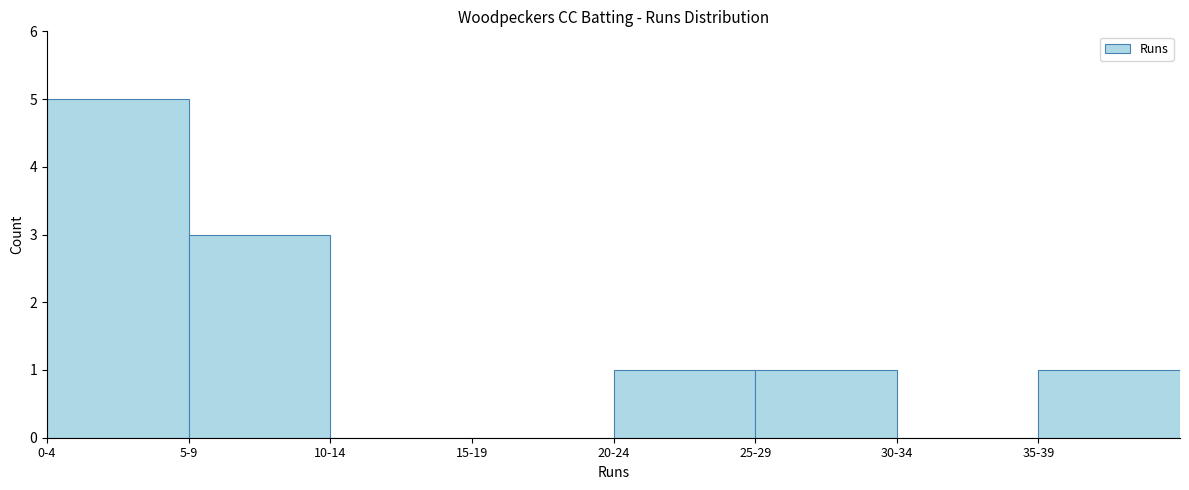

Reading right to left, extract all data points from this chart.

35-39=1	30-34=0	25-29=1	20-24=1	15-19=0	10-14=0	5-9=3	0-4=5